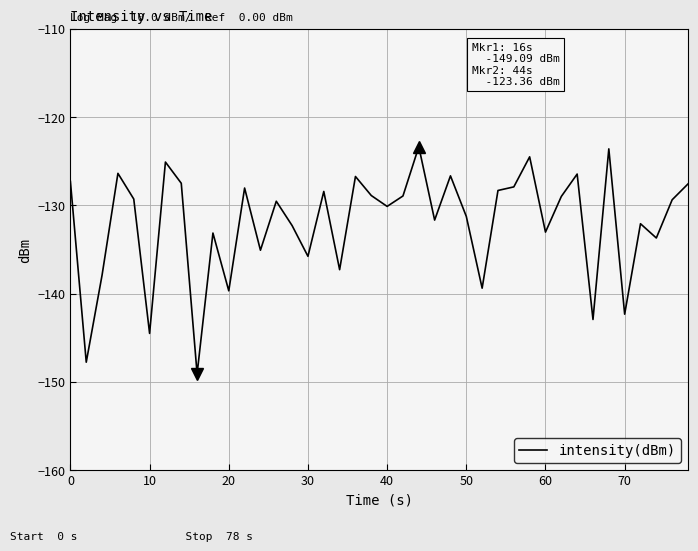

How many lines are shown in the chart?

1